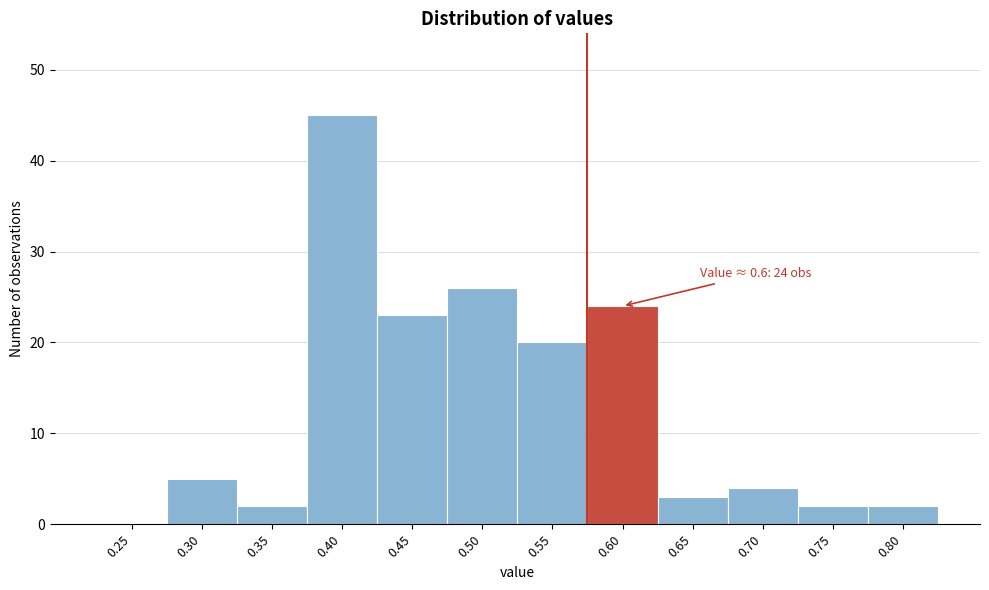

Reading right to left, extract all data points from this chart.

0.80=2	0.75=2	0.70=4	0.65=3	0.60=24	0.55=20	0.50=26	0.45=23	0.40=45	0.35=2	0.30=5	0.25=0